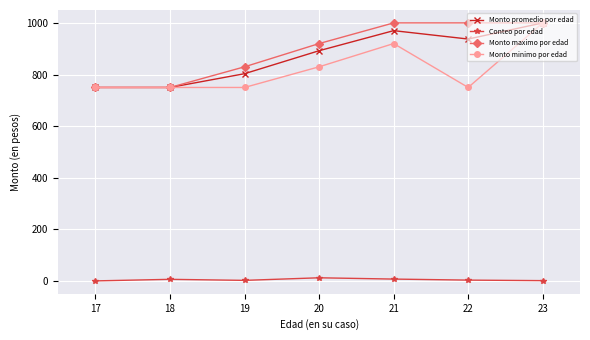

Is this an area chart (filled region under the line)?

No